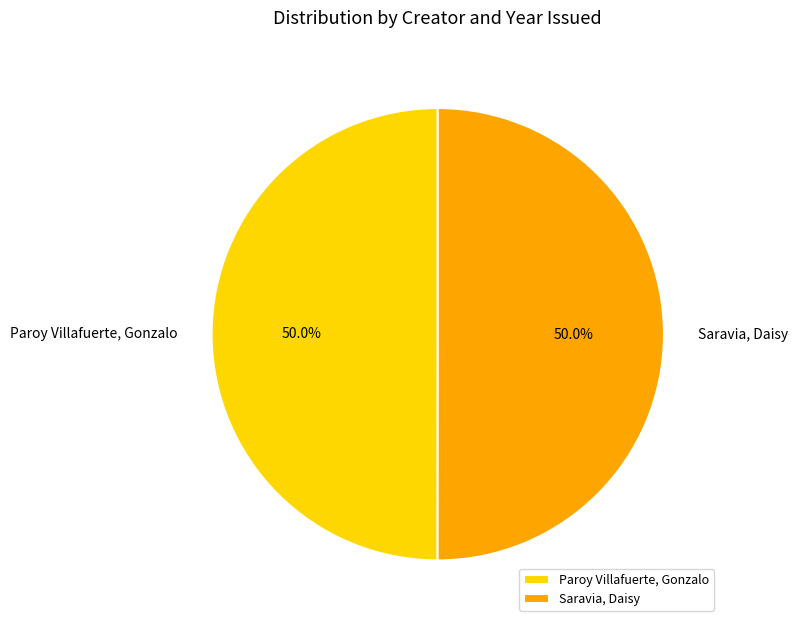

Approximately how many times larger is the value at Saravia, Daisy compared to Paroy Villafuerte, Gonzalo?

1.0